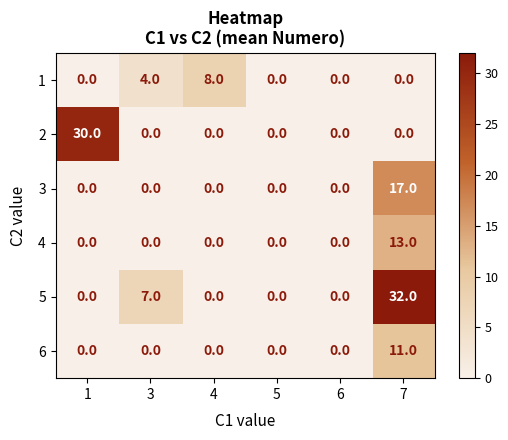

What value does the 5 series have at 3?

7